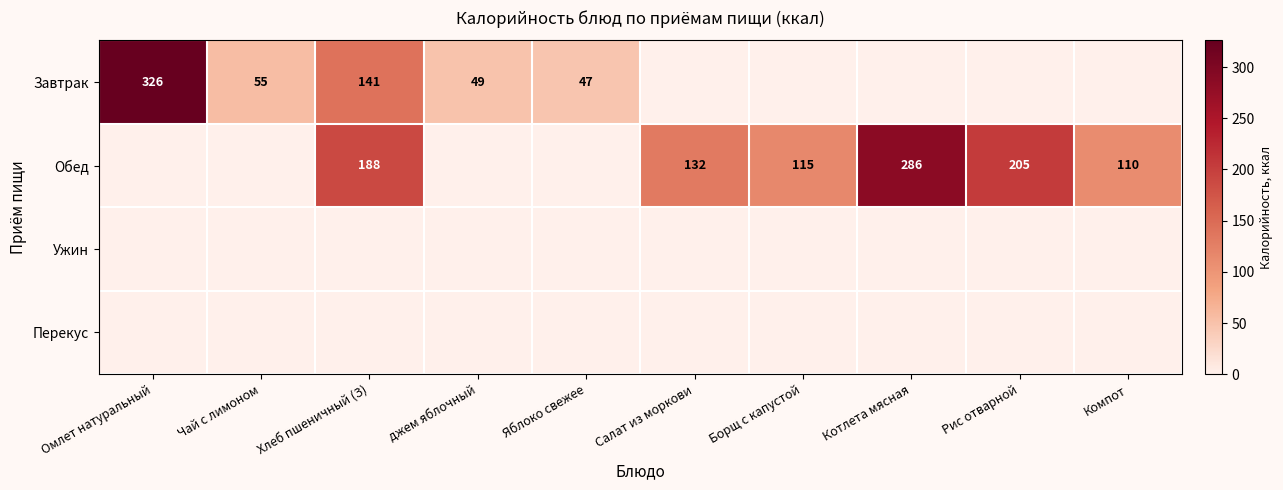

The value of Завтрак at Омлет натуральный is 442. True or false?

False